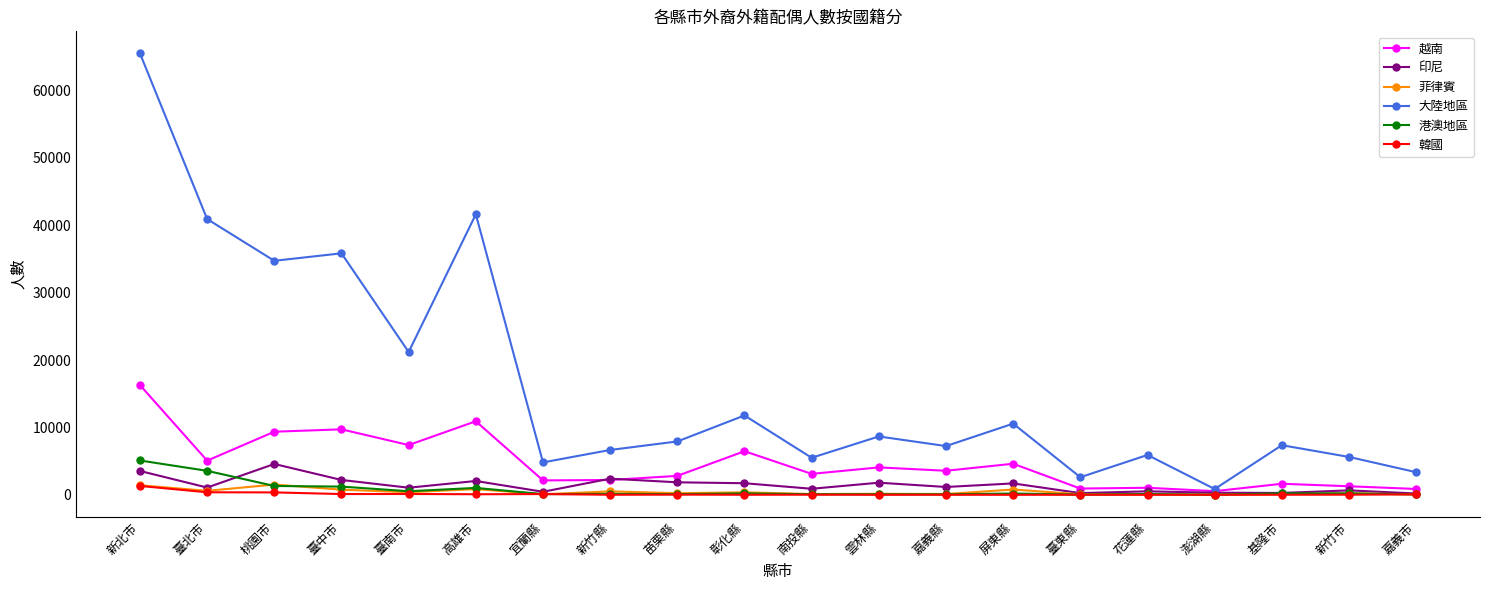

At which category does 印尼 reach its first local peak?

桃園市